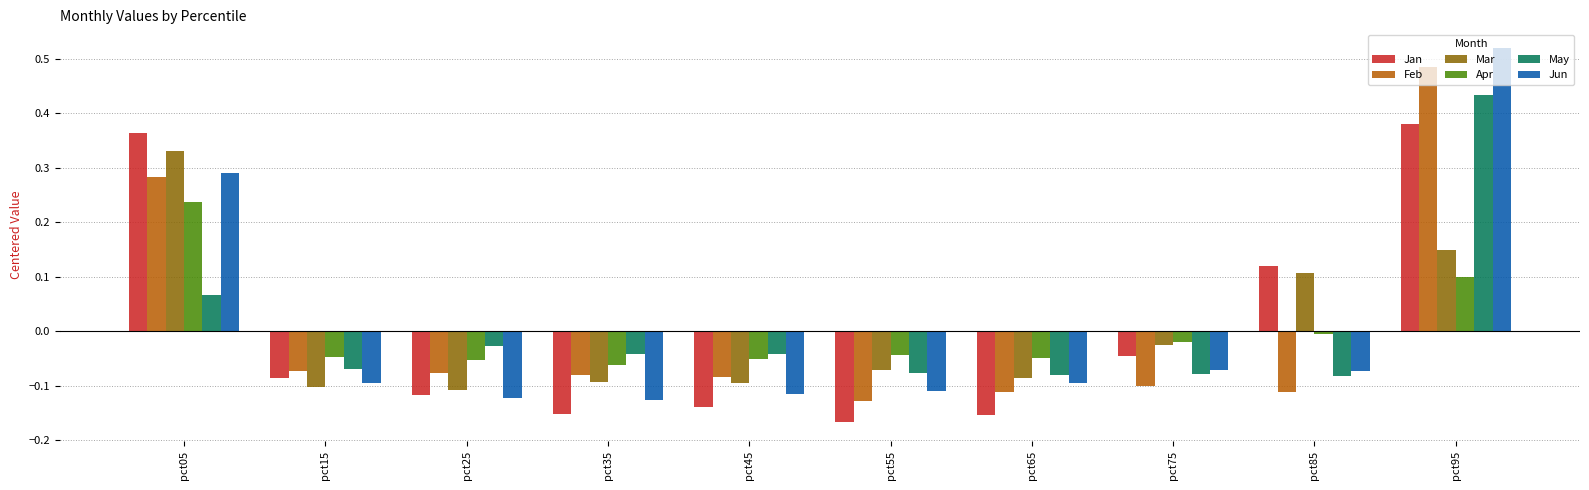

Rank the series by their maximum value, from lowest to highest.

Apr, Mar, Jan, May, Feb, Jun